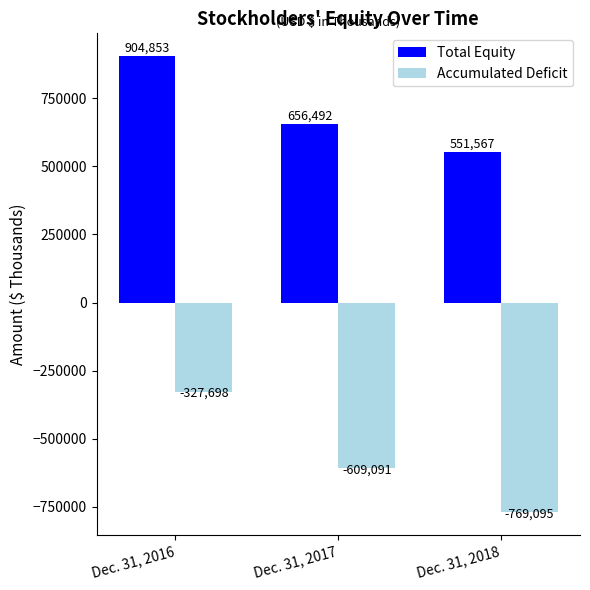

The Accumulated Deficit series shows -480236 at Dec. 31, 2016. True or false?

False